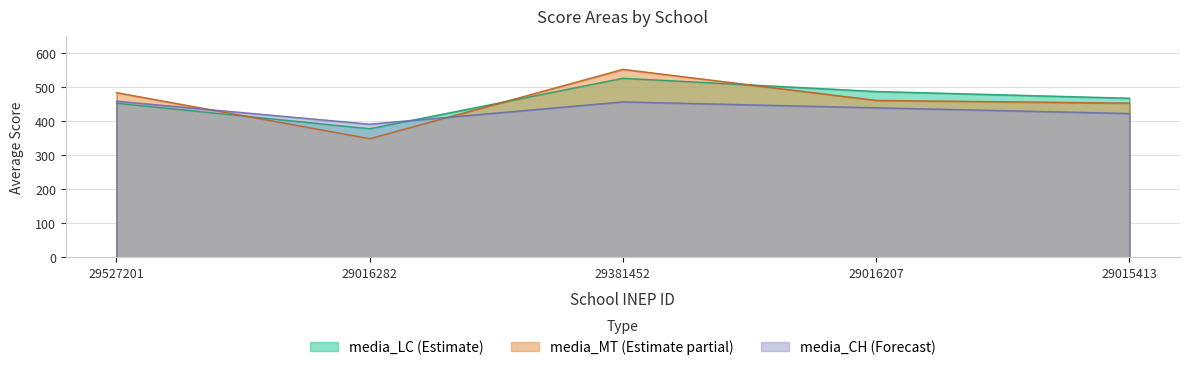

Between which two adjacent categories do media_MT and media_LC first intersect?

29527201 and 29016282